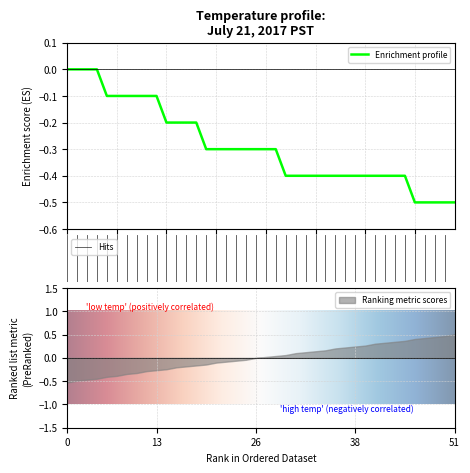

True or false: the data shows -0.2 at 24.

False